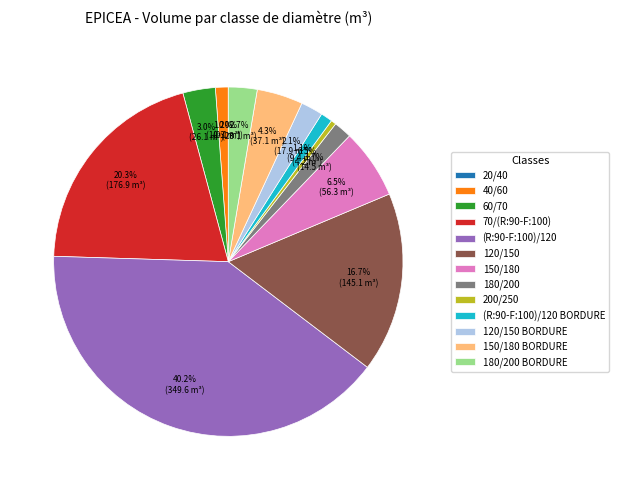

To the nearest percent, what is the combined percentage of 150/180 and 120/150 BORDURE?

9%